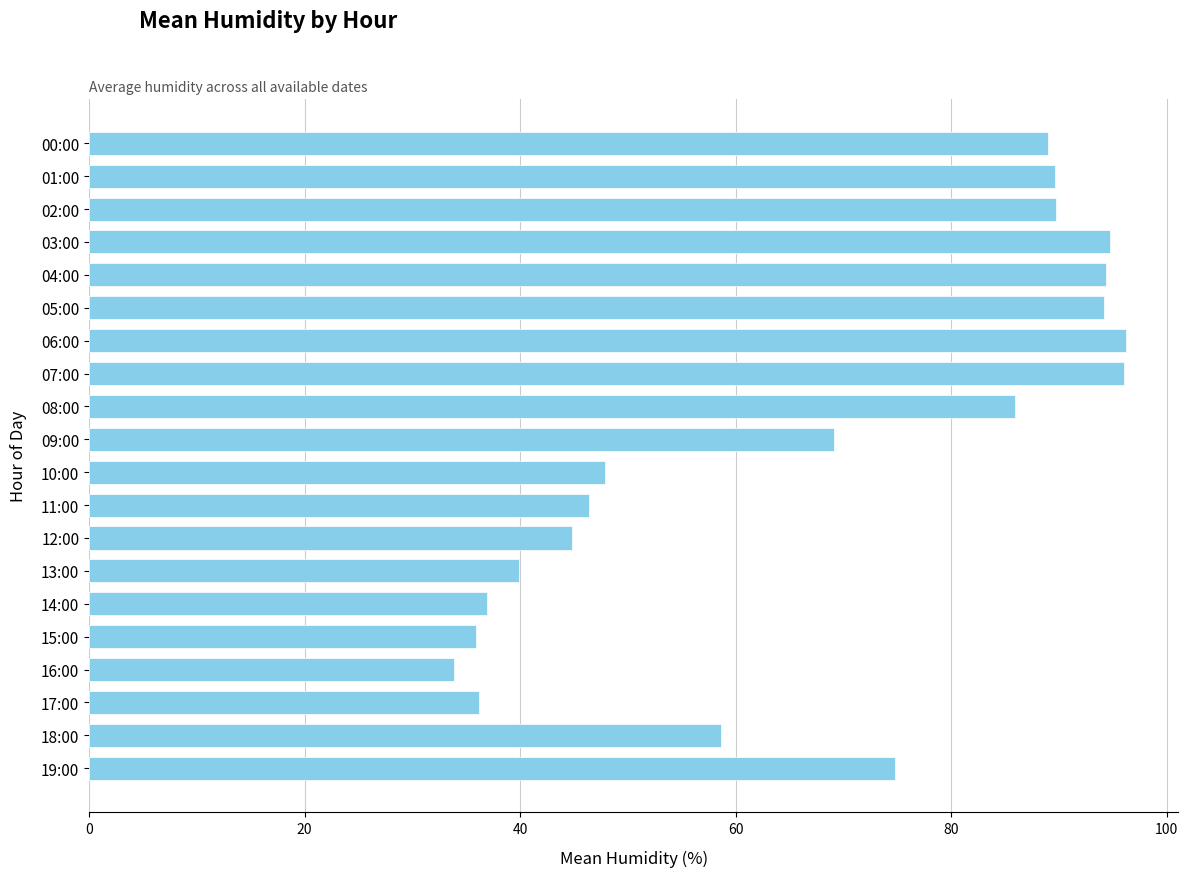

How many values are below 74?

10